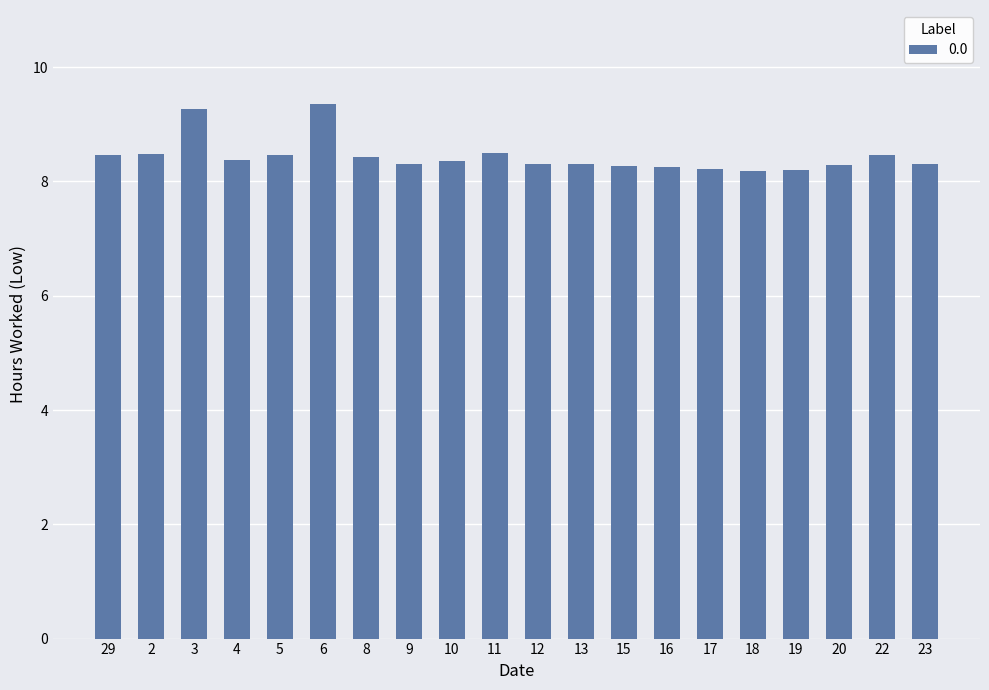

What is the label of the 16th bar from the right?

5